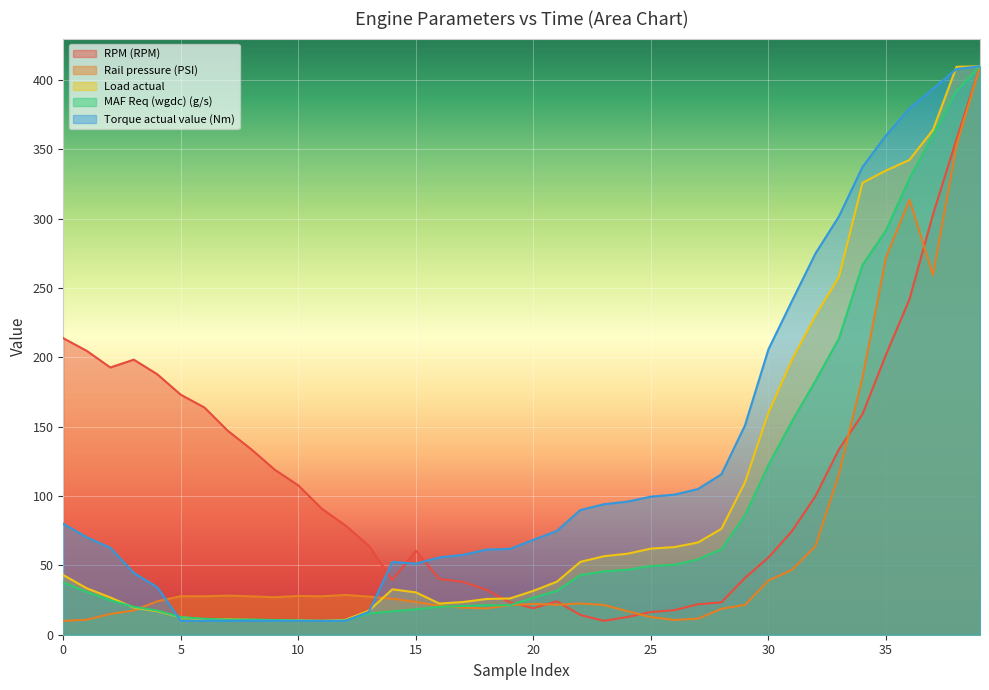

What is the minimum value shown in the chart?

10.0